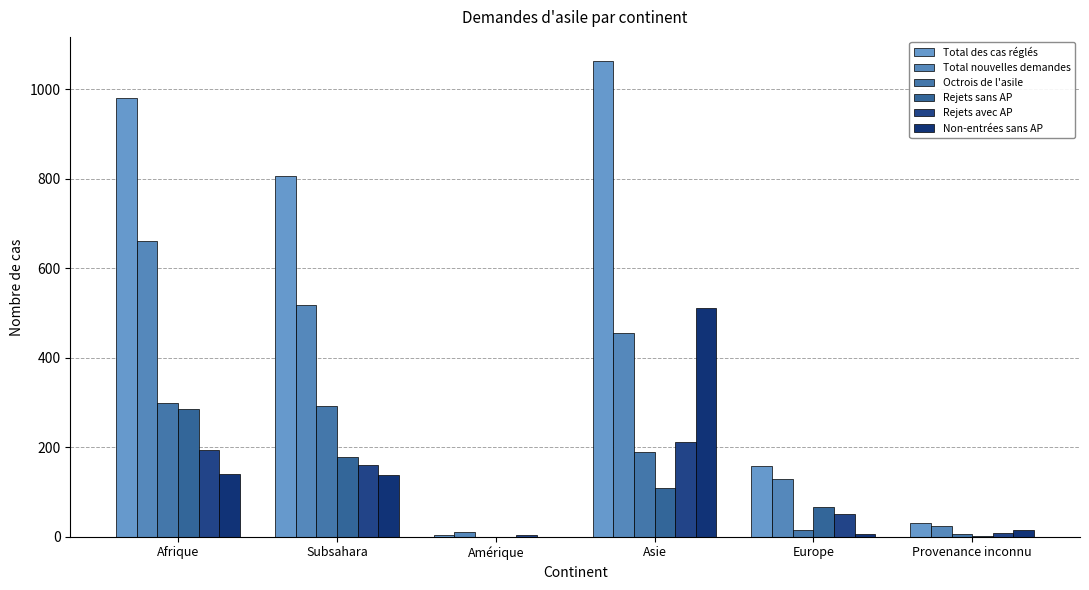

What is the lowest value of the Rejets avec AP series?

3